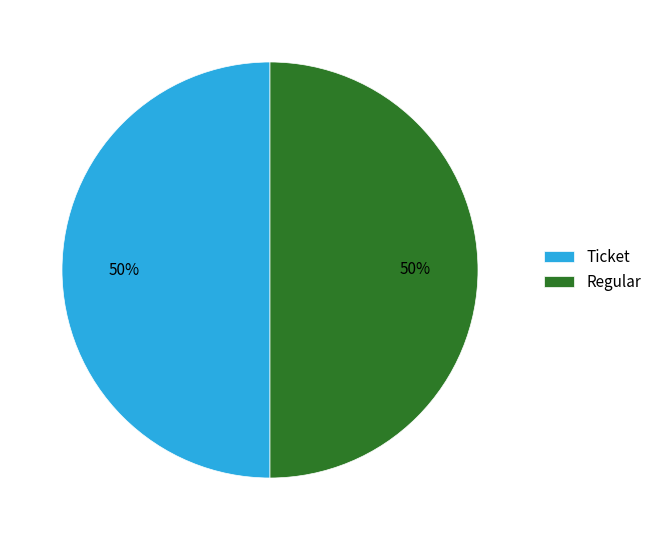

What percentage is the Ticket slice, to the nearest percent?

50%